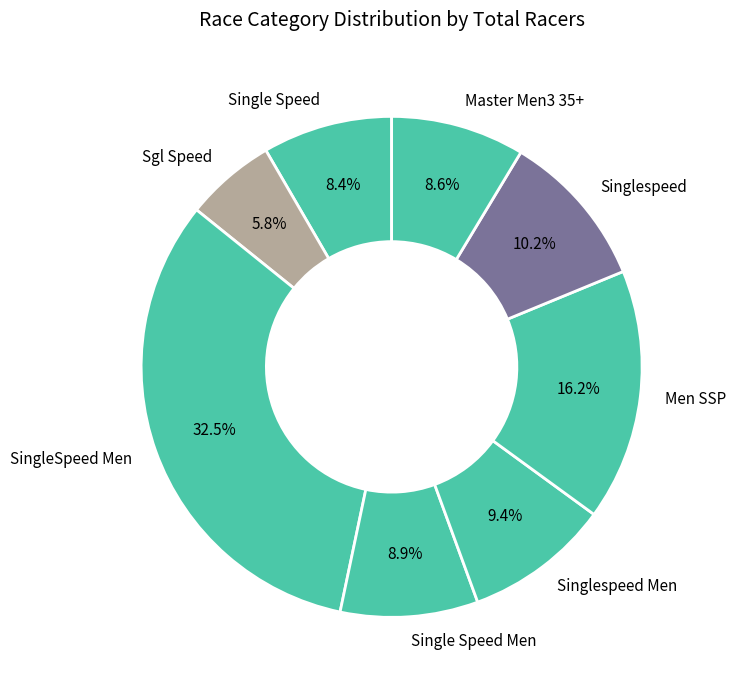

How many segments does this pie chart have?

8